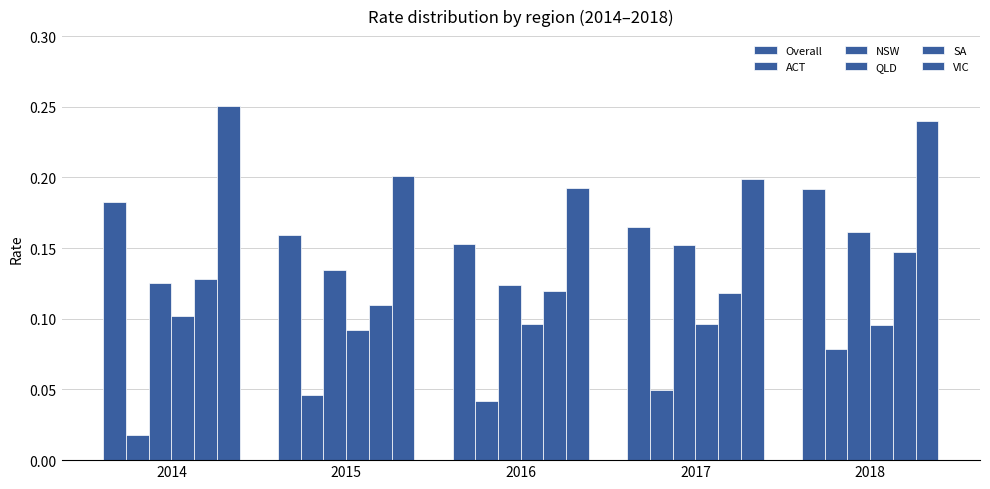

Reading left to right, list all the values displayed in this chart.

Overall: 2014=0.2	2015=0.2	2016=0.2	2017=0.2	2018=0.2
ACT: 2014=0.0	2015=0.0	2016=0.0	2017=0.0	2018=0.1
NSW: 2014=0.1	2015=0.1	2016=0.1	2017=0.2	2018=0.2
QLD: 2014=0.1	2015=0.1	2016=0.1	2017=0.1	2018=0.1
SA: 2014=0.1	2015=0.1	2016=0.1	2017=0.1	2018=0.1
VIC: 2014=0.3	2015=0.2	2016=0.2	2017=0.2	2018=0.2